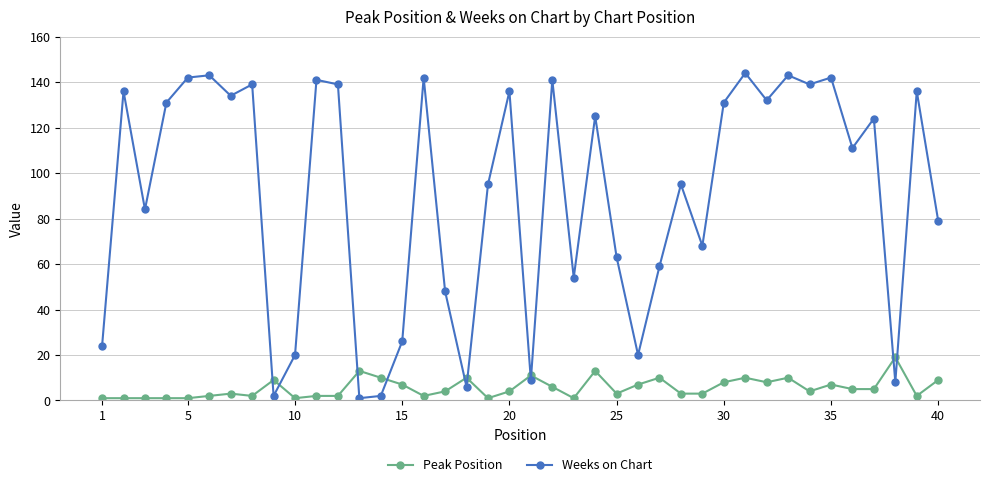

Does the chart have visible grid lines?

Yes